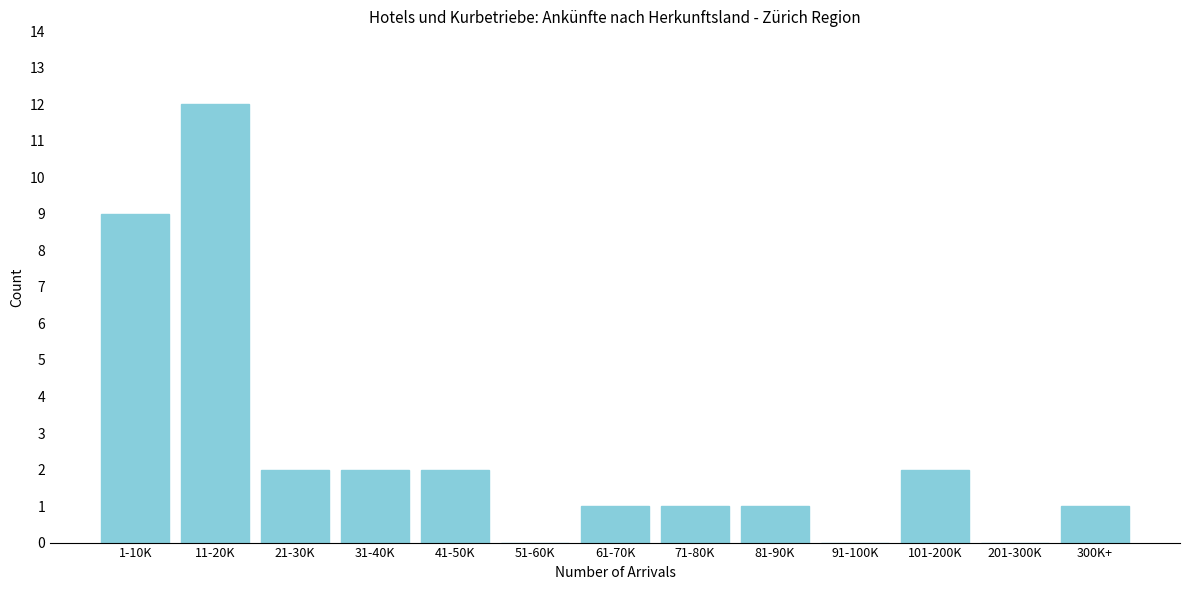

Reading right to left, transcribe all the data shown in this chart.

300K+=1	201-300K=0	101-200K=2	91-100K=0	81-90K=1	71-80K=1	61-70K=1	51-60K=0	41-50K=2	31-40K=2	21-30K=2	11-20K=12	1-10K=9